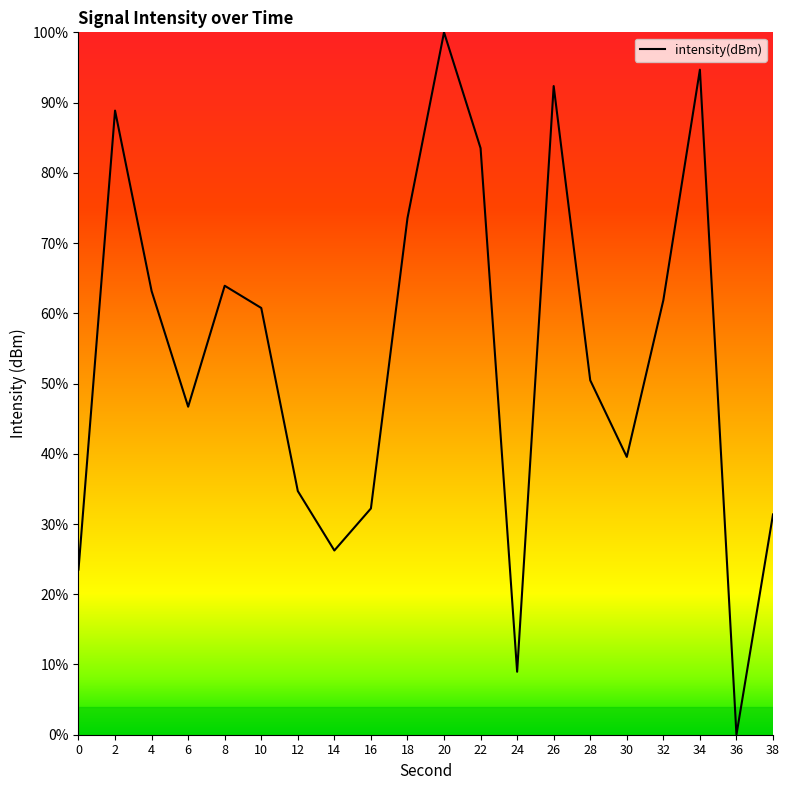

What is the difference between the values at 8 and 26?

28.4